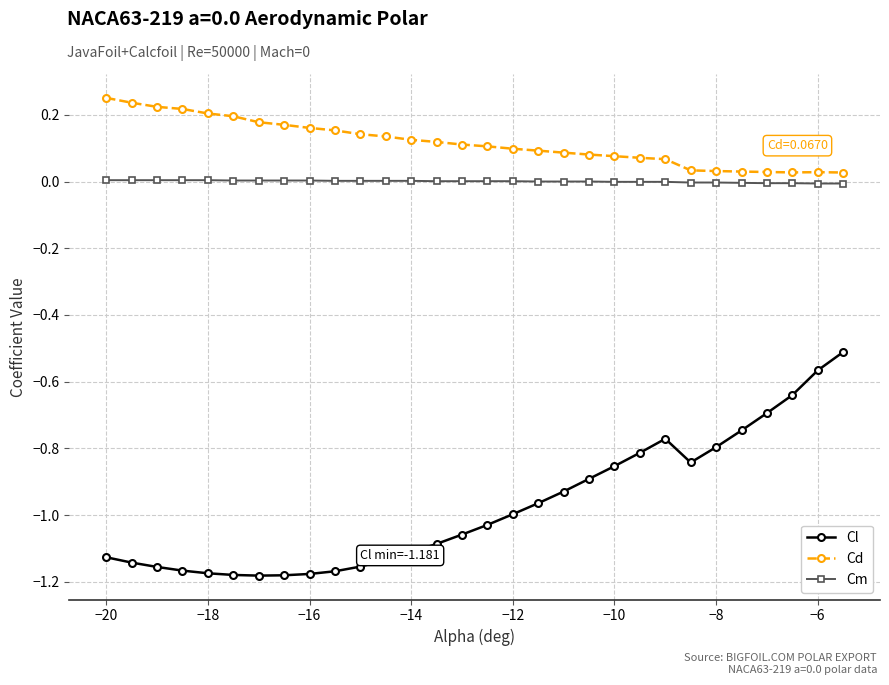

List the series in order of their peak value, highest first.

Cd, Cm, Cl